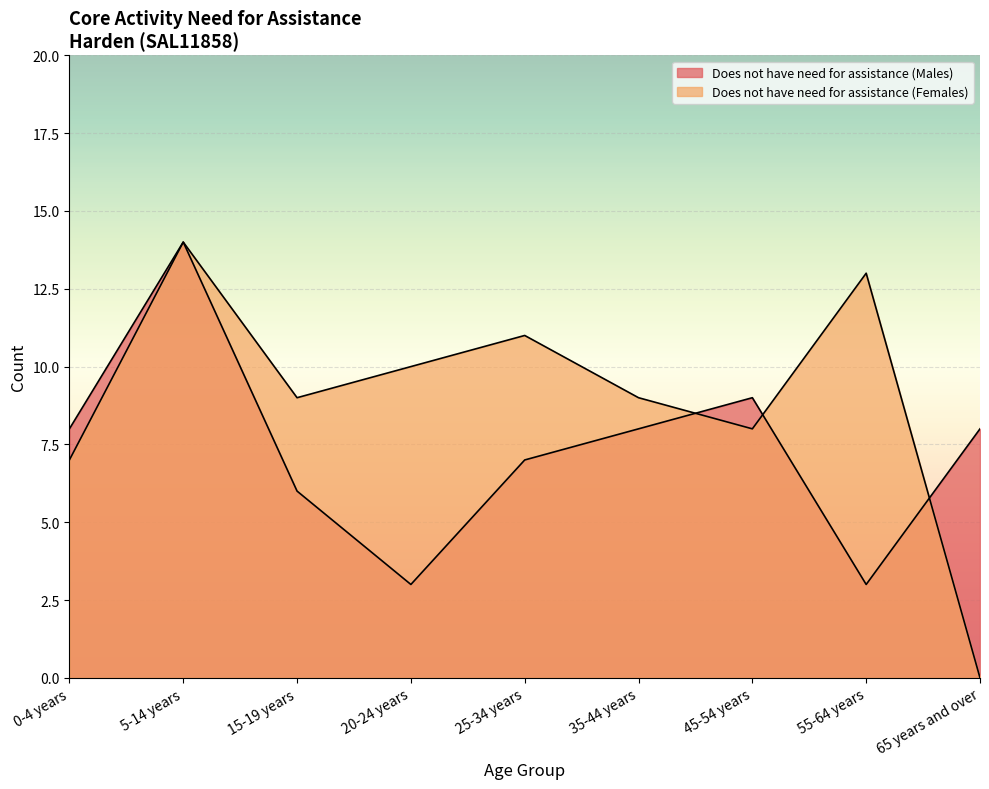

Where is the first local maximum for Does not have need for assistance (Females)?

5-14 years